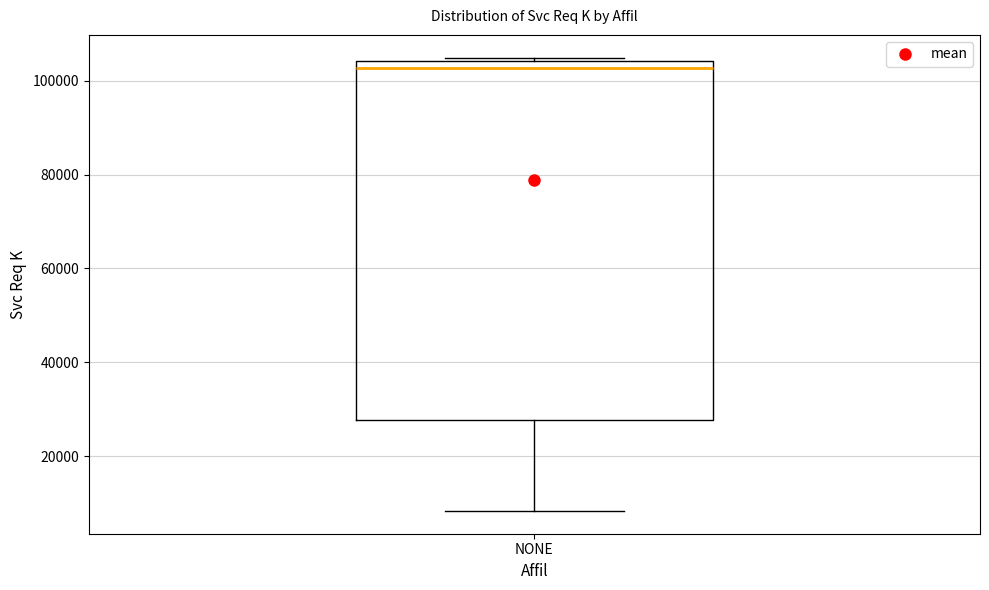

Transcribe this box plot: give where the median line is, the range the box spans, and where the two whiskers end, as read against the y-axis. The values are not printed on the chart, so give them approximately, as read against the axis.

median 102000, box 28000 to 104000, whiskers 8000 to 104000 (just above the box's upper edge)